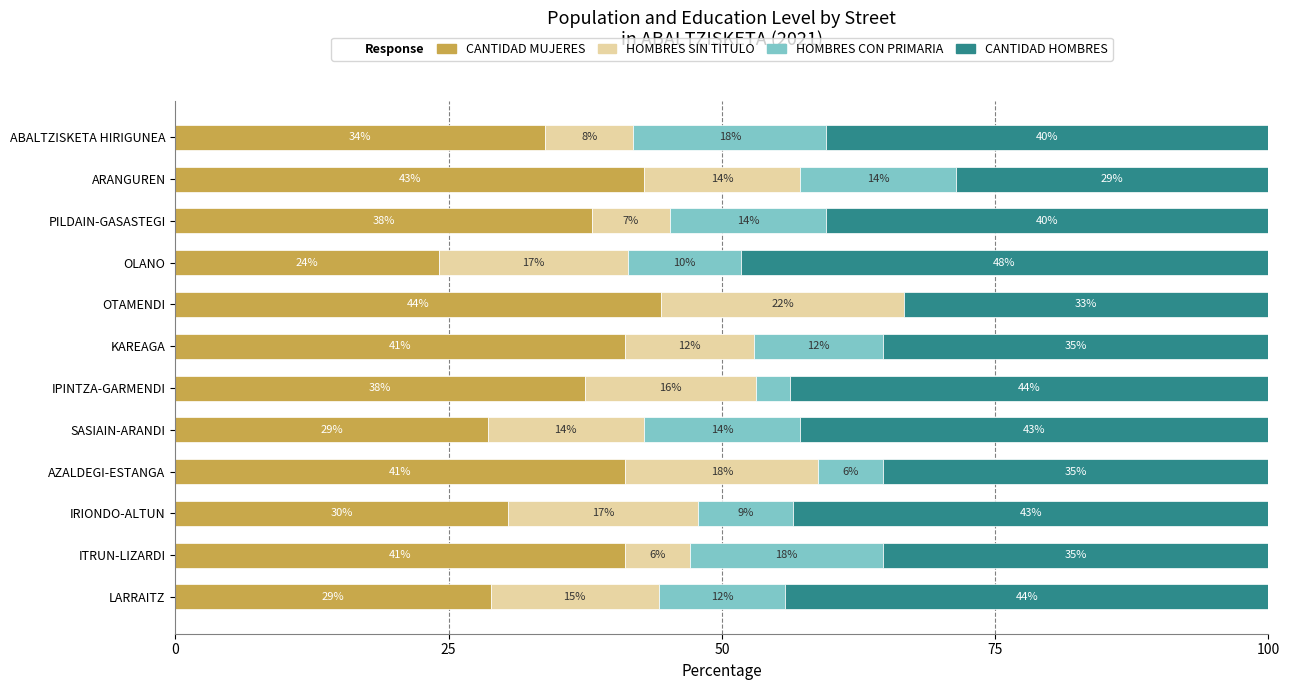

What are all the series names shown in the legend?

CANTIDAD MUJERES, HOMBRES SIN TITULO, HOMBRES CON PRIMARIA, CANTIDAD HOMBRES